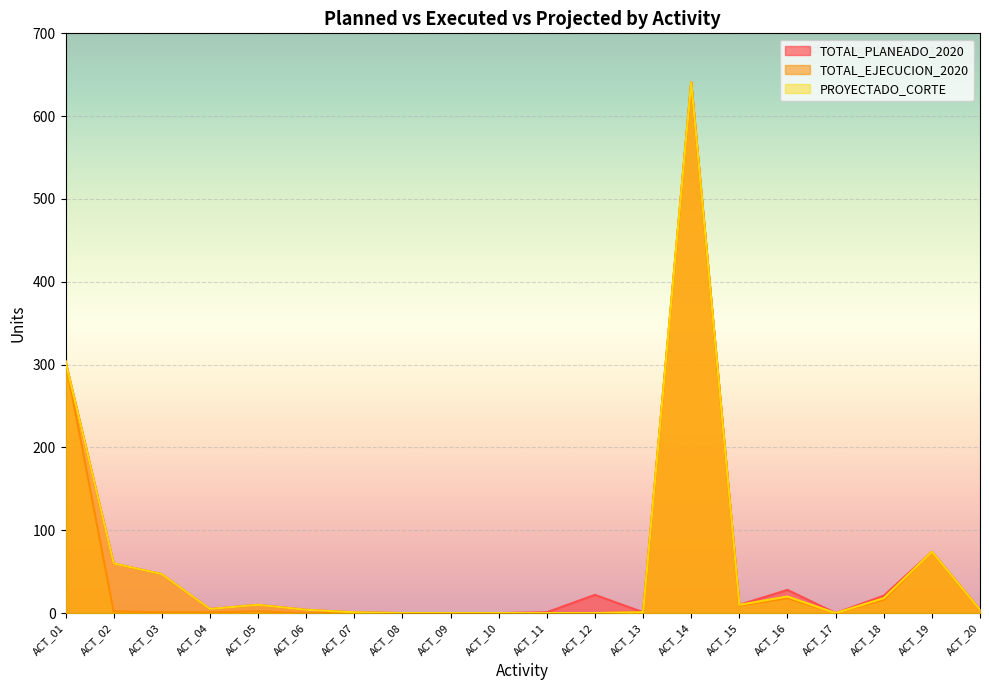

What is the difference between the maximum and second lowest values in the TOTAL_EJECUCION_2020 series?

641